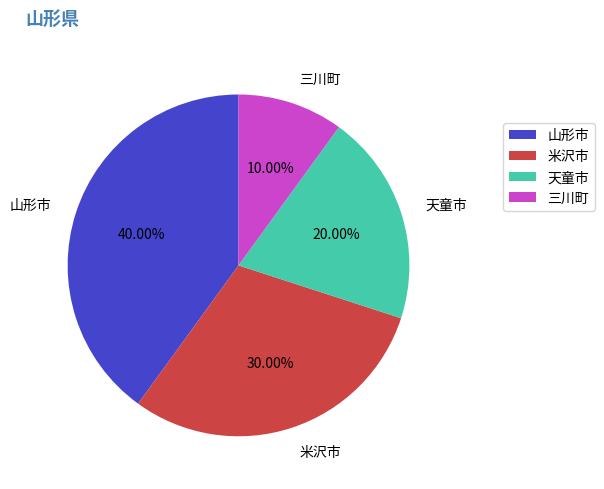

How much of the chart is everything except 山形市?

60.0%